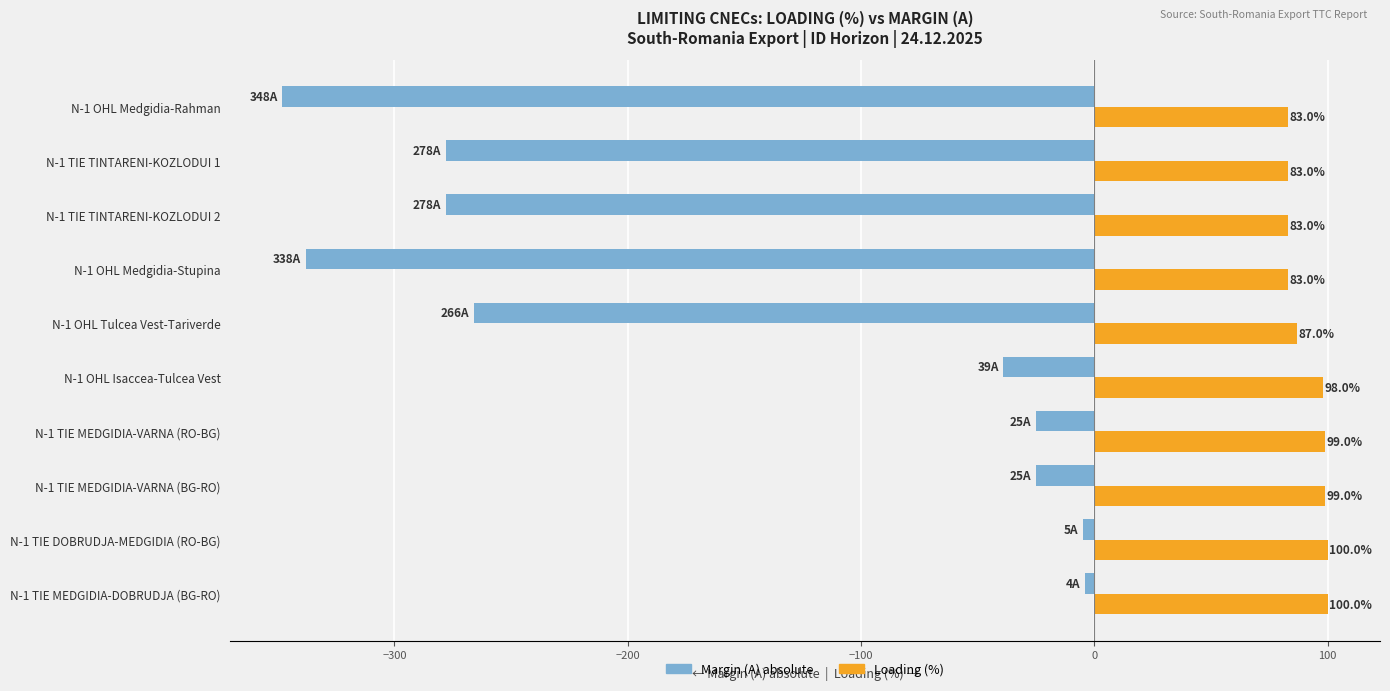

At which category is the sum across all series the highest?

N-1 TIE MEDGIDIA-DOBRUDJA (BG-RO)